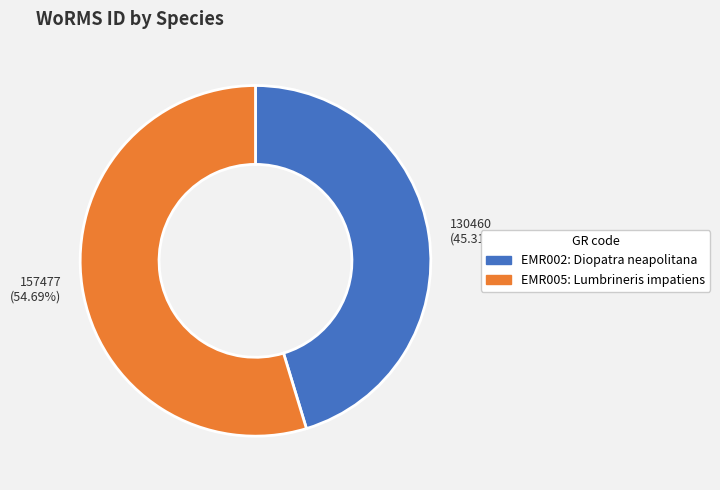

Does any single category account for the majority?

Yes